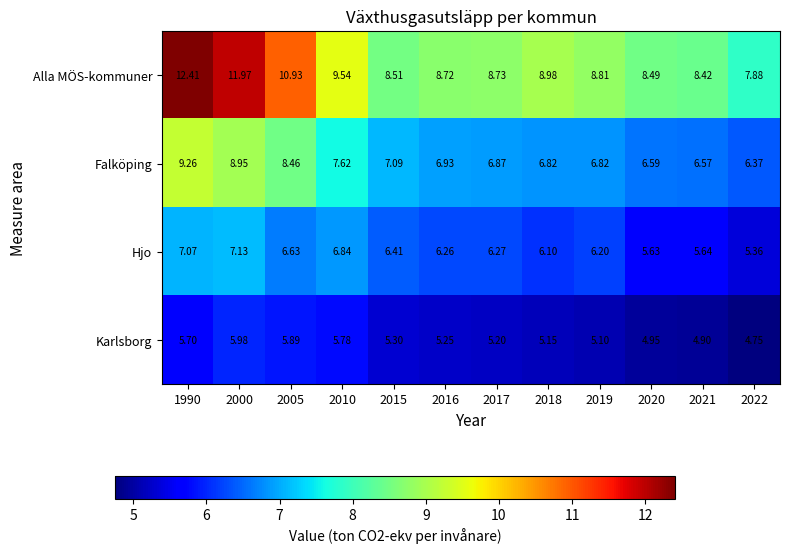

Is the value of Falköping at 2021 greater than the value of Hjo at 2018?

Yes